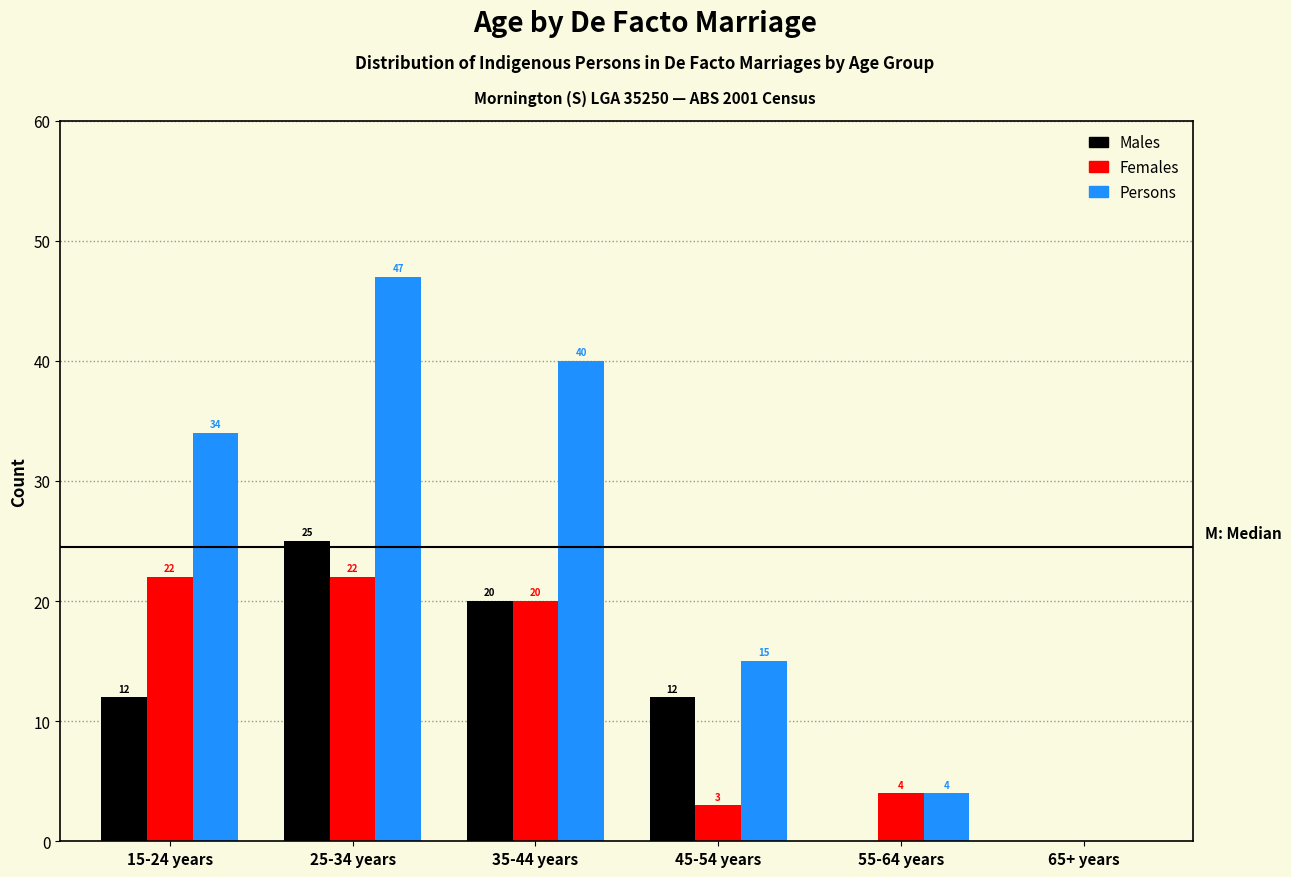

Reading right to left, list all the values displayed in this chart.

Males: 65+ years=0	55-64 years=0	45-54 years=12	35-44 years=20	25-34 years=25	15-24 years=12
Females: 65+ years=0	55-64 years=4	45-54 years=3	35-44 years=20	25-34 years=22	15-24 years=22
Persons: 65+ years=0	55-64 years=4	45-54 years=15	35-44 years=40	25-34 years=47	15-24 years=34